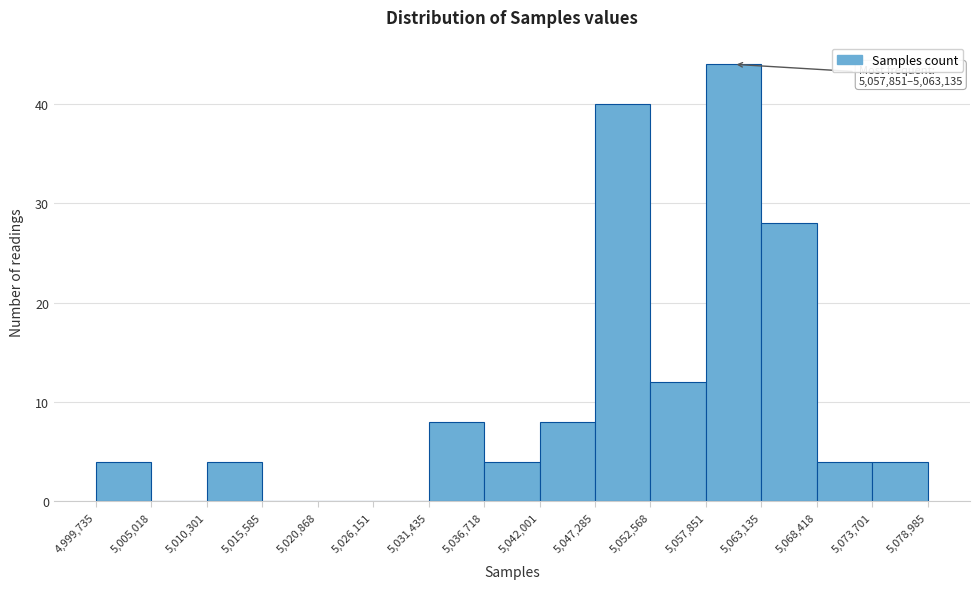

Which range on the x-axis has the tallest bar?

5,057,851 to 5,063,135